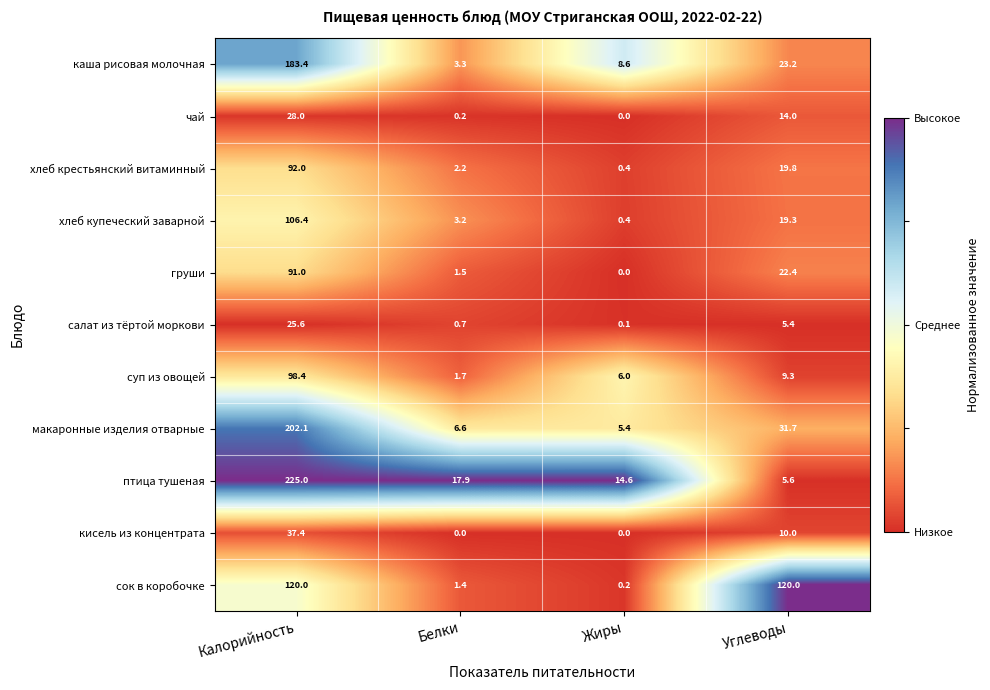

How many distinct data groups are displayed?

11